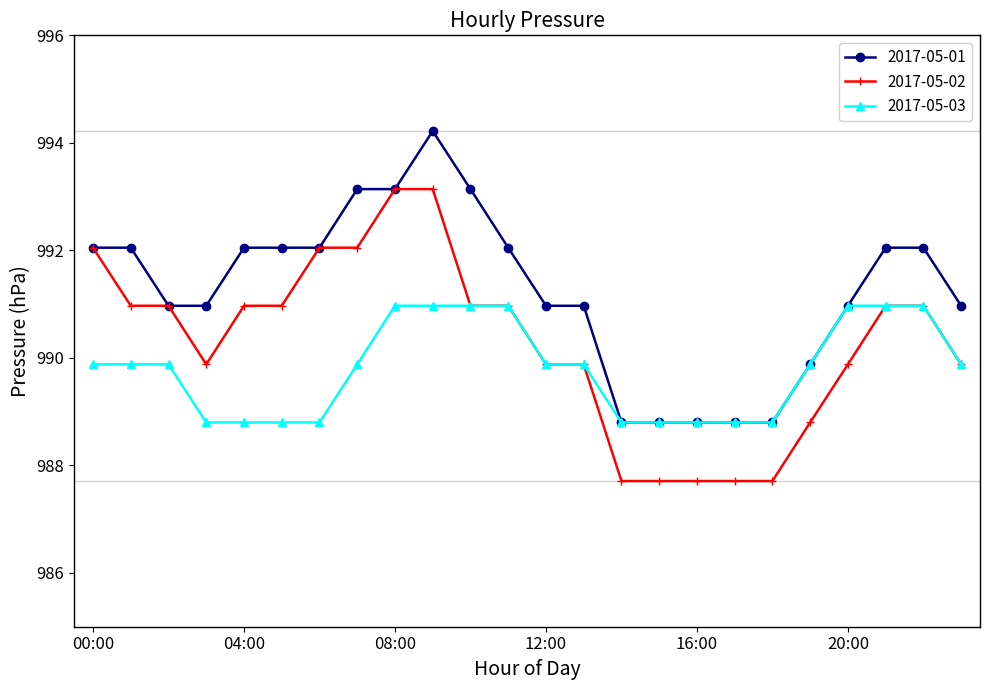

What is the value of the 2017-05-02 point at the 22nd from the left?

991.0